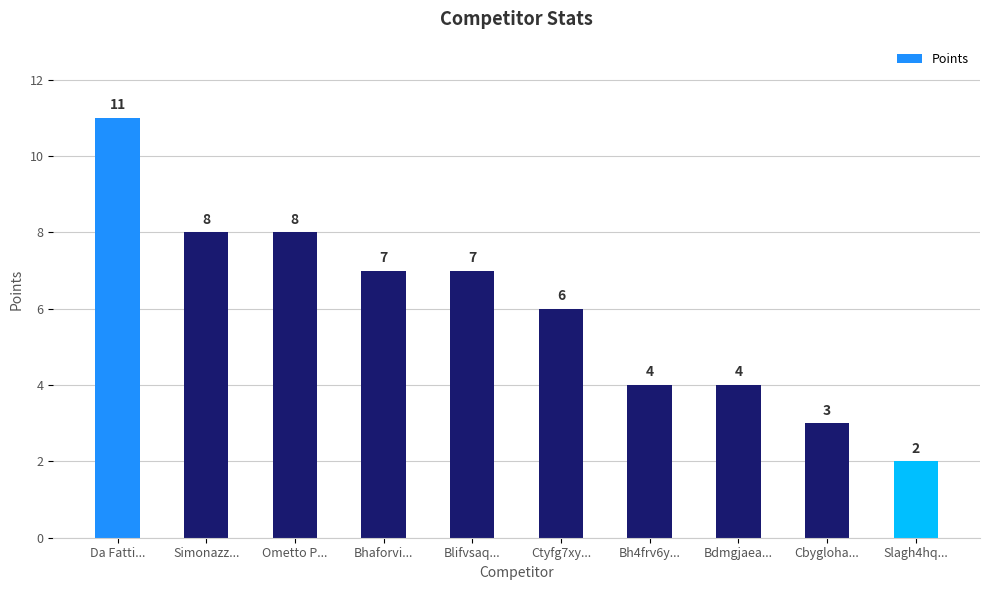

Which label corresponds to the smallest value in the chart?

Slagh4hq...